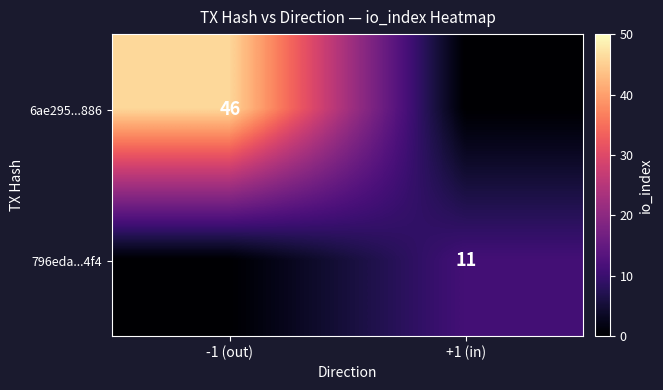

The value of 796eda...4f4 at +1 (in) is 15. True or false?

False